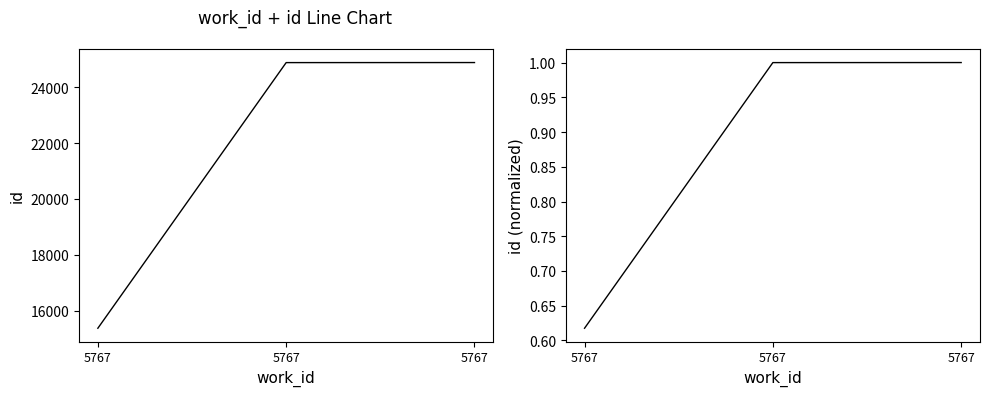

Is it true that id equals 24882.0 at 5767?

True